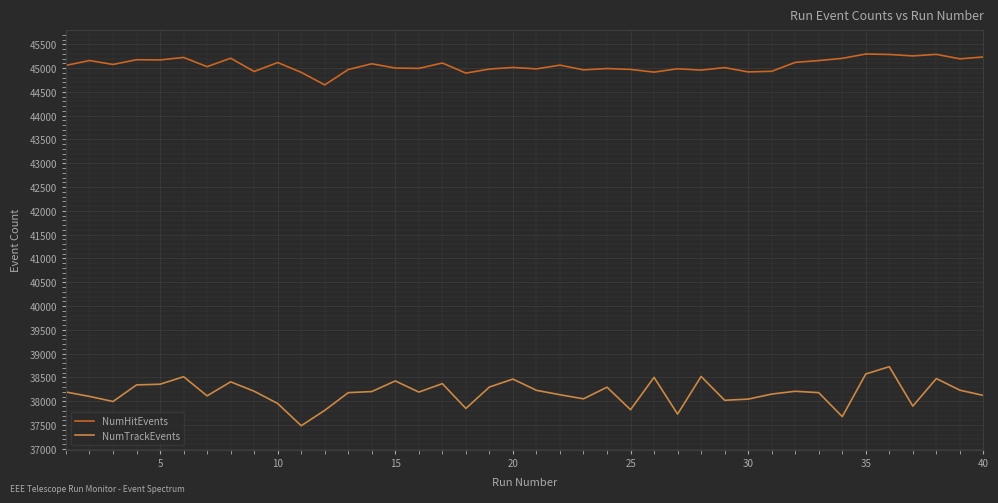

At how many categories does at least one series exceed 39023?

40